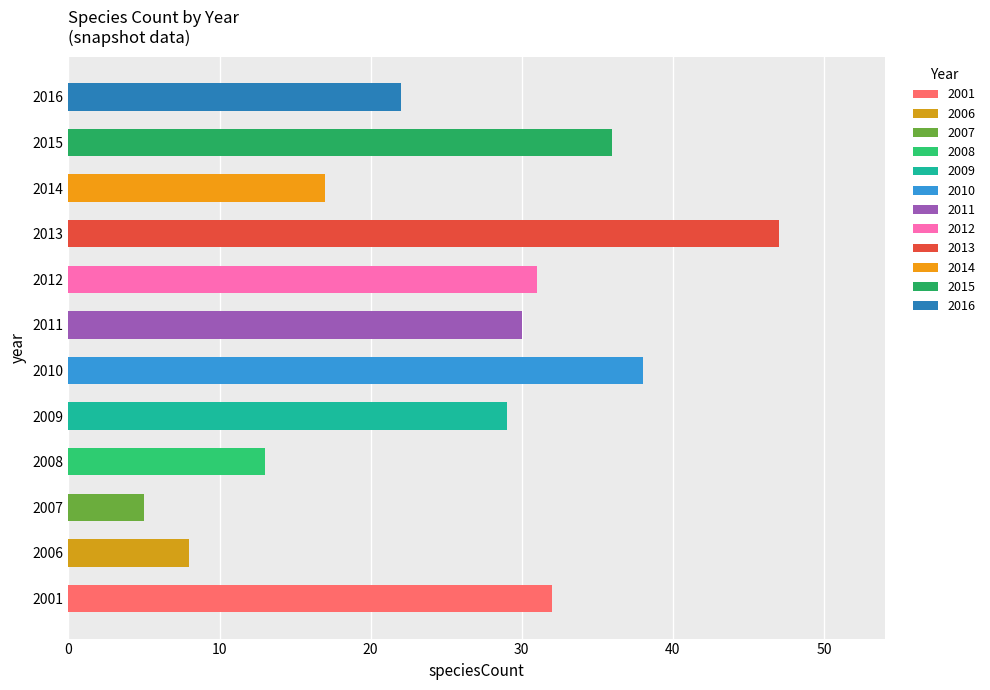

Which category has the highest value across all series?

2013